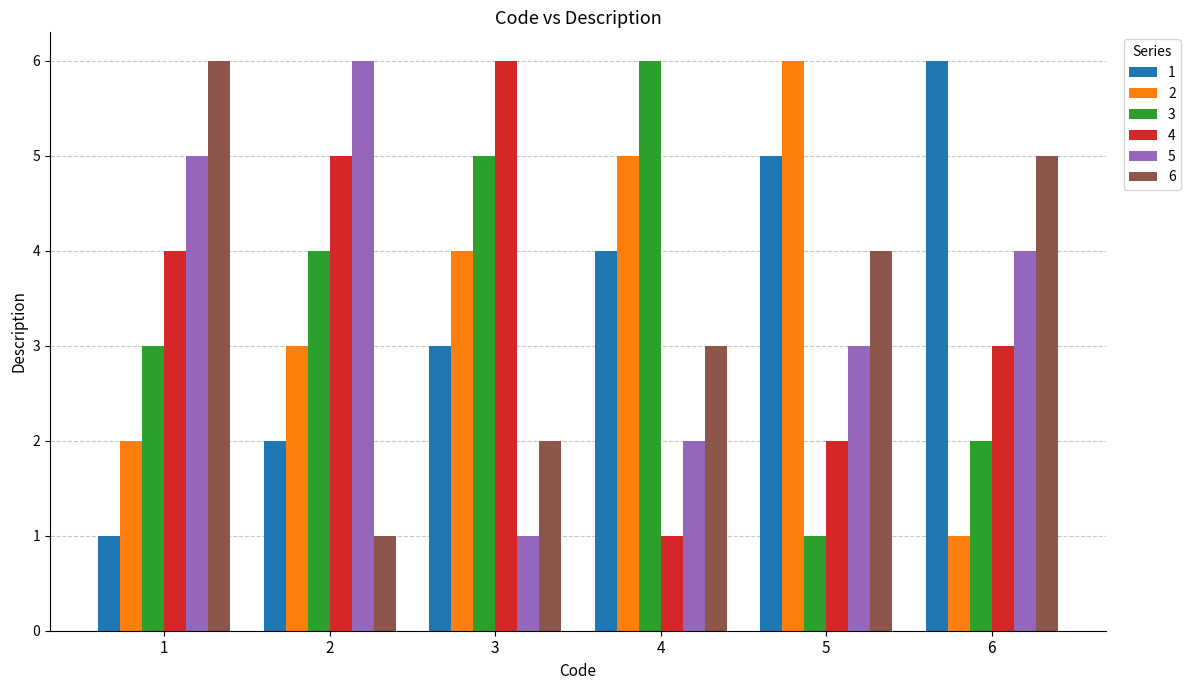

How many distinct data groups are displayed?

6